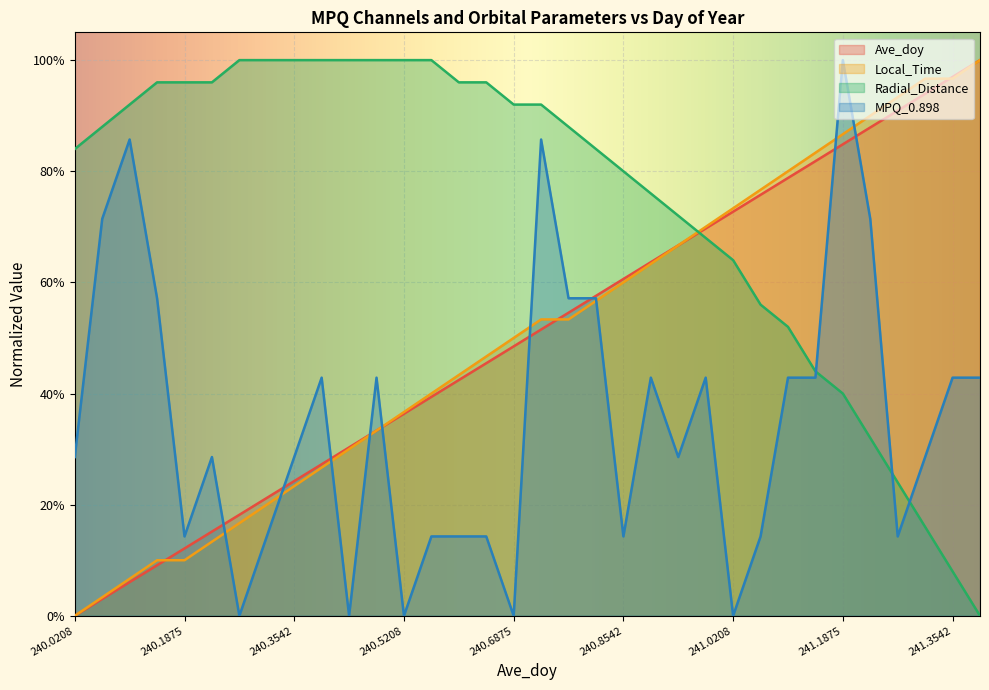

What is the total value across all series at 240.5625?

1.9